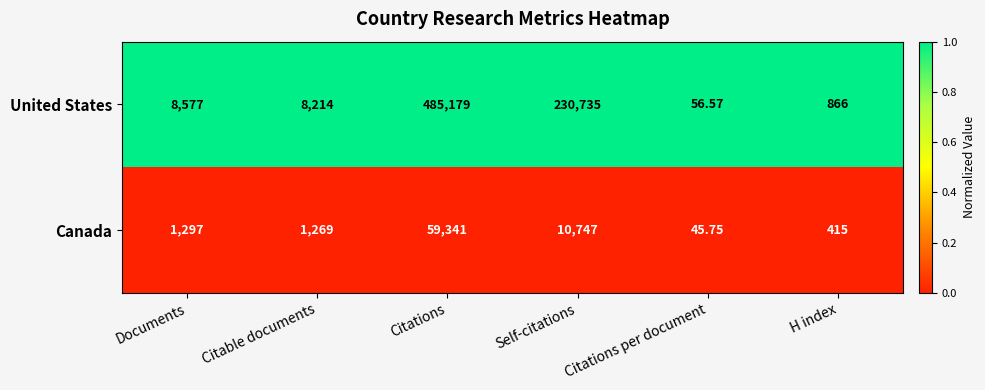

Which series has the largest total across all categories?

United States